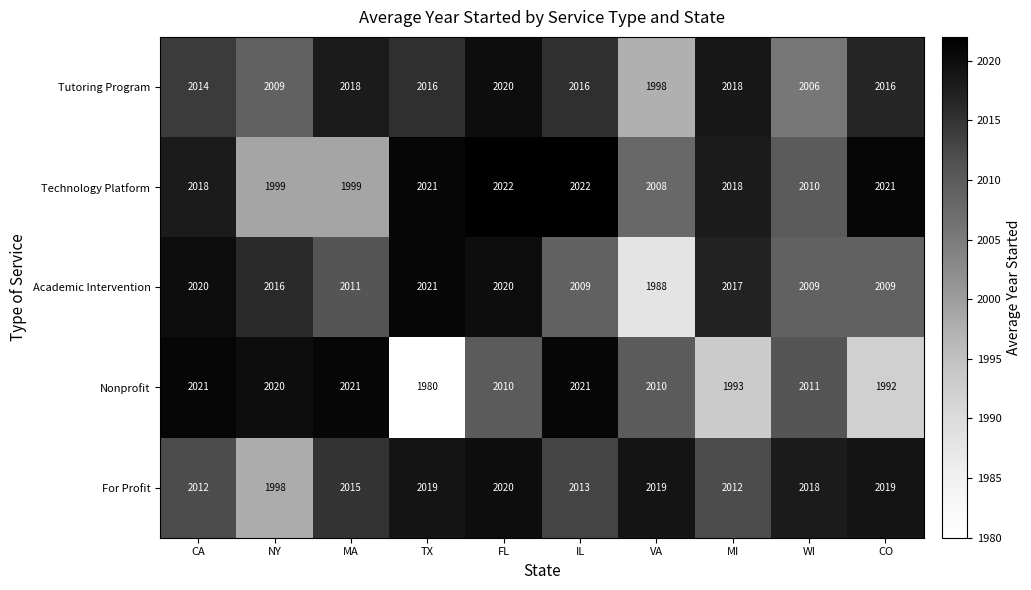

What is the smallest value displayed?

1980